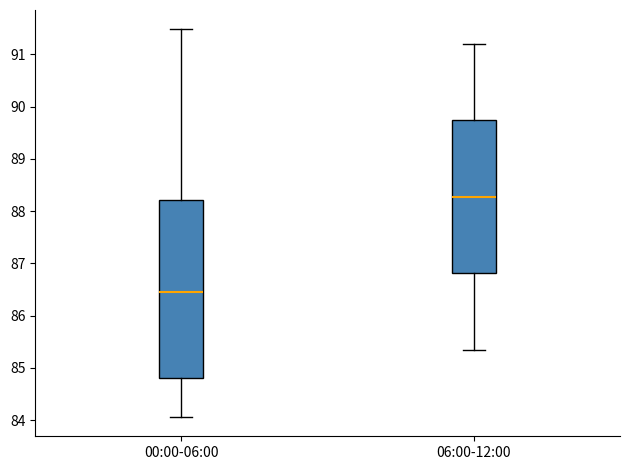

Reading left to right, read every box against the y-axis: the position of its median line, the range the box covers, and the ends of its whiskers. The values are not printed on the chart, so give them approximately, as read against the axis.

00:00-06:00: median 86.5, box 84.8 to 88.2, whiskers 84.1 to 91.5
06:00-12:00: median 88.3, box 86.8 to 89.7, whiskers 85.4 to 91.2